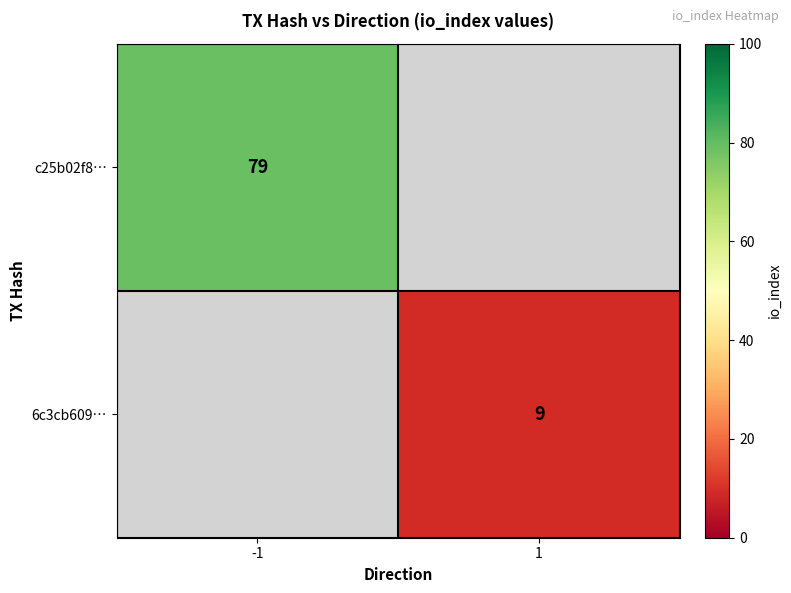

The value of c25b02f8… at -1 is 79. True or false?

True